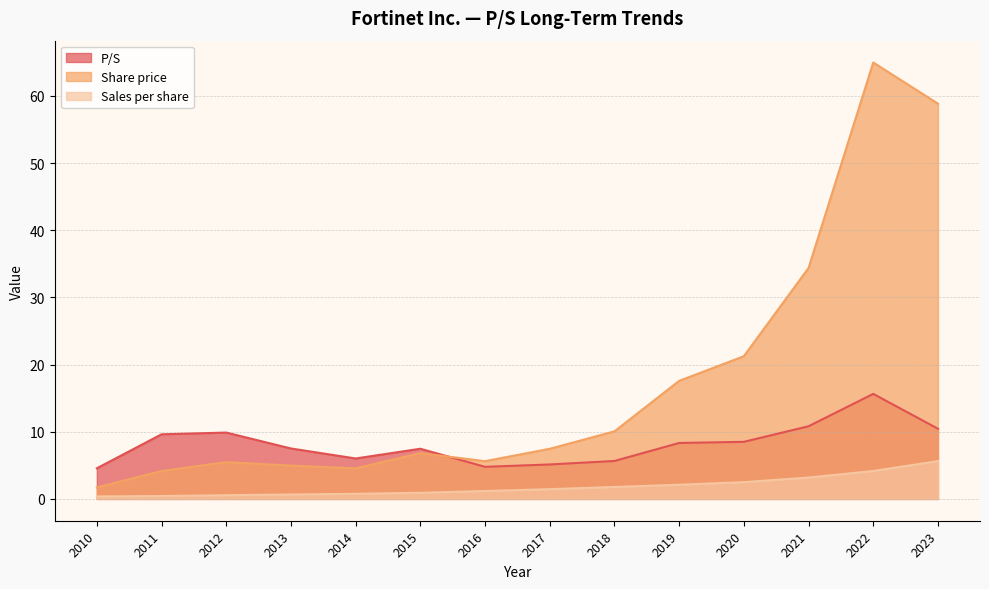

Reading left to right, list all the values displayed in this chart.

P/S: 2023=10.4	2022=15.6	2021=10.8	2020=8.5	2019=8.3	2018=5.7	2017=5.1	2016=4.8	2015=7.5	2014=6.0	2013=7.5	2012=9.9	2011=9.6	2010=4.6
Share price: 2023=58.9	2022=65.0	2021=34.4	2020=21.2	2019=17.6	2018=10.1	2017=7.5	2016=5.6	2015=6.8	2014=4.5	2013=5.0	2012=5.5	2011=4.2	2010=1.7
Sales per share: 2023=5.6	2022=4.2	2021=3.2	2020=2.5	2019=2.1	2018=1.8	2017=1.4	2016=1.2	2015=0.9	2014=0.8	2013=0.7	2012=0.6	2011=0.4	2010=0.4